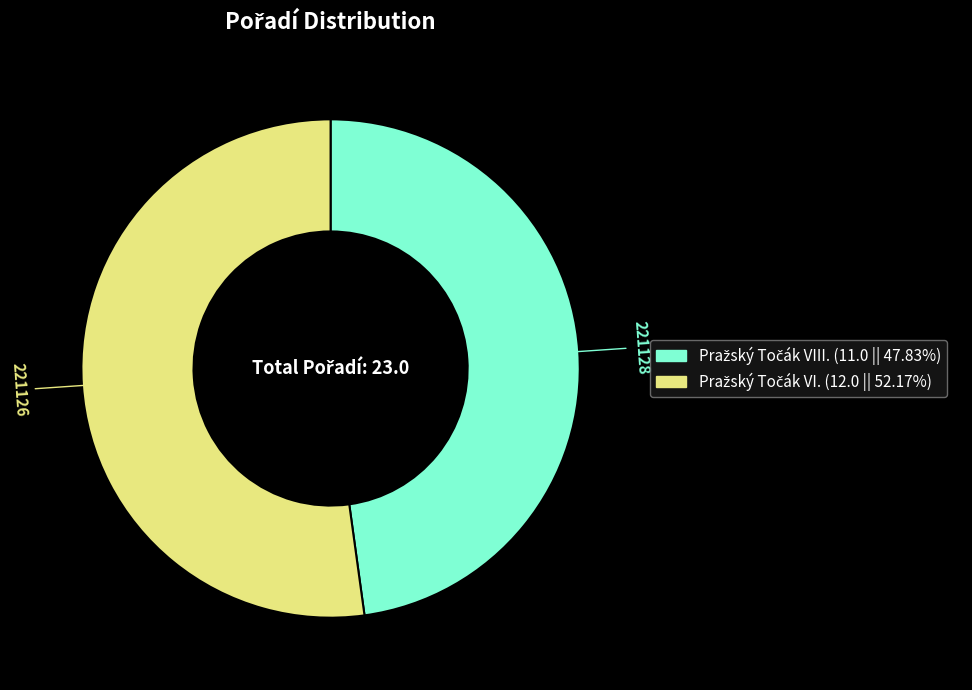

Is there any slice that represents more than half of the pie?

Yes